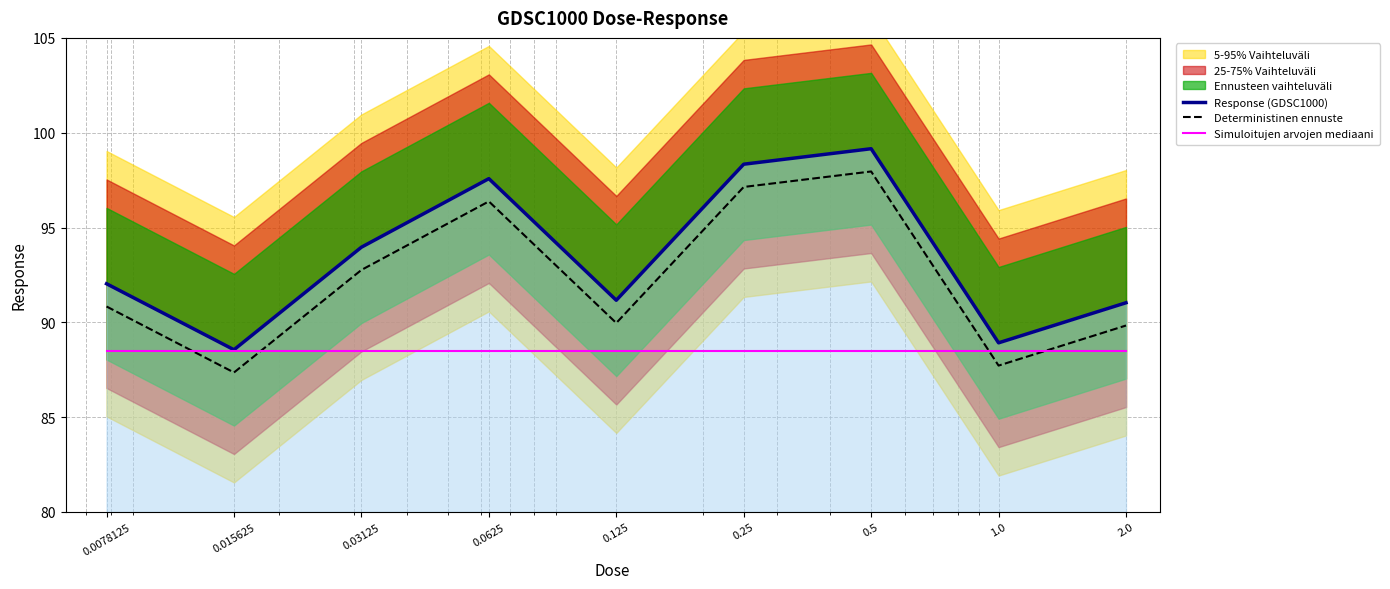

What is the label of the 1st point from the right?

2.0